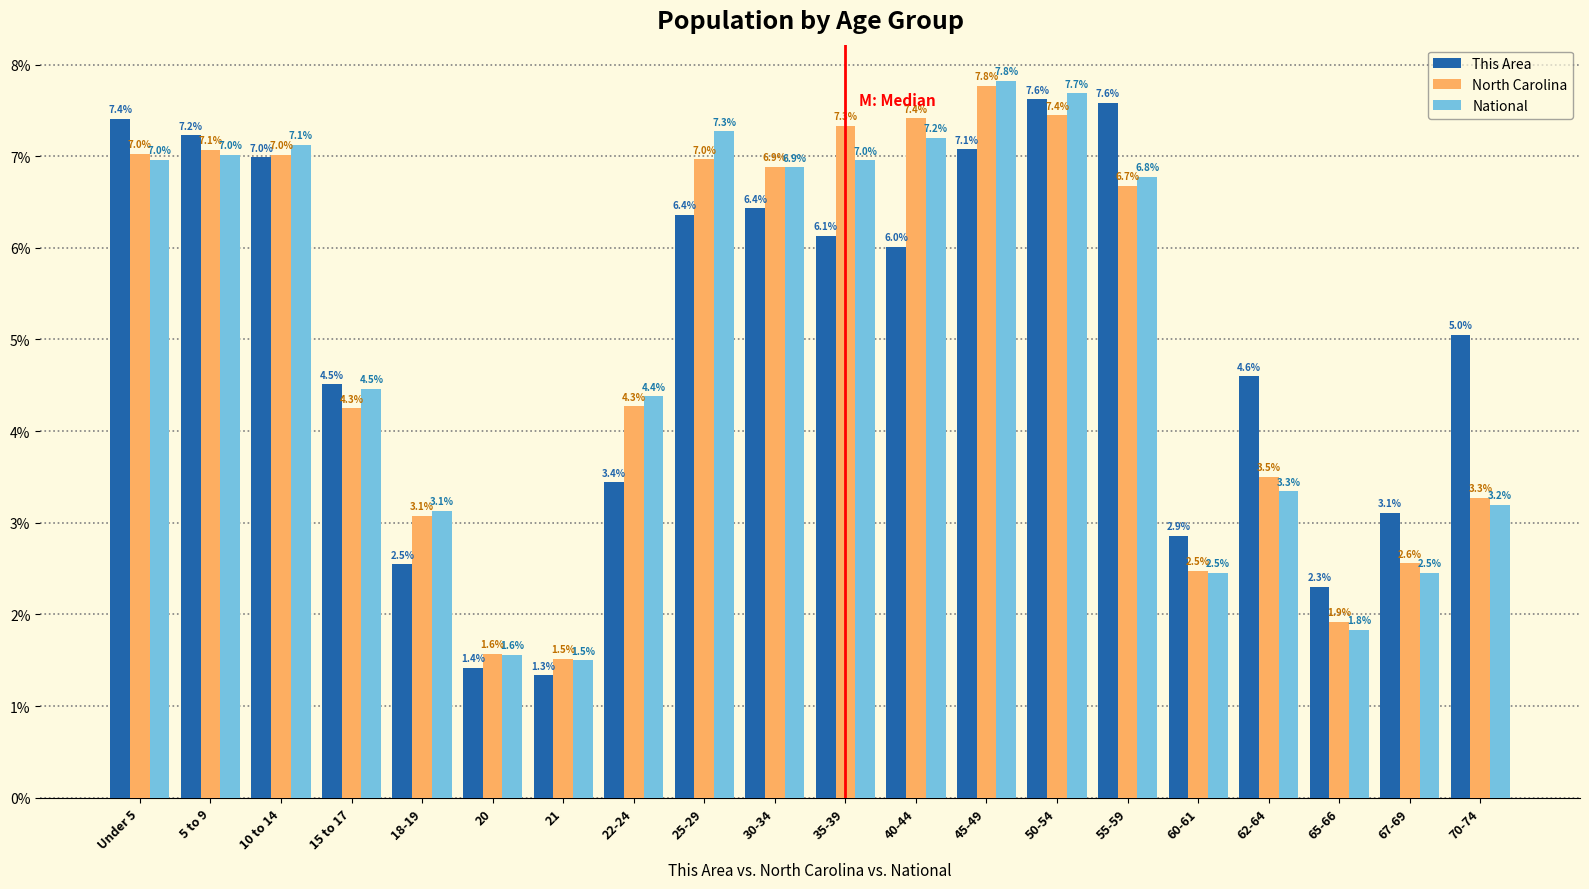

What is the label of the 7th bar from the right?

50-54